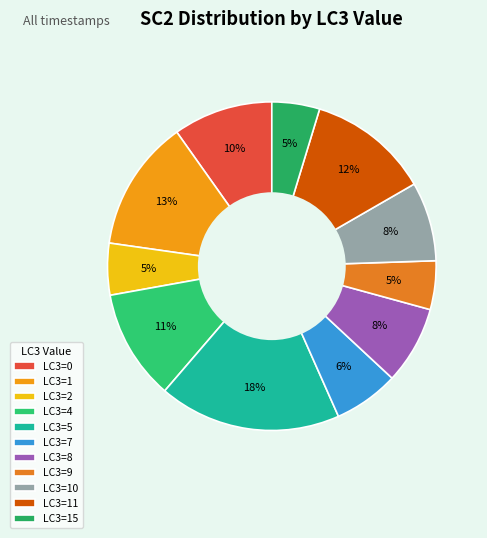

How many segments does this pie chart have?

11